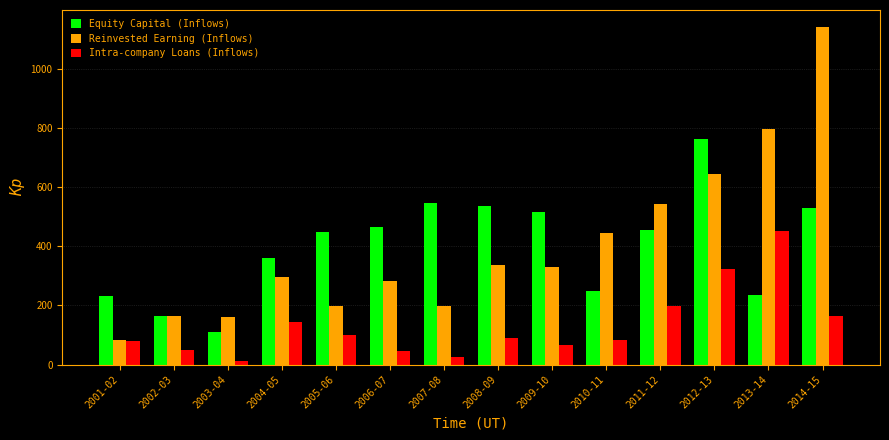

Which series changed the most between 2008-09 and 2013-14?

Reinvested Earning (Inflows)